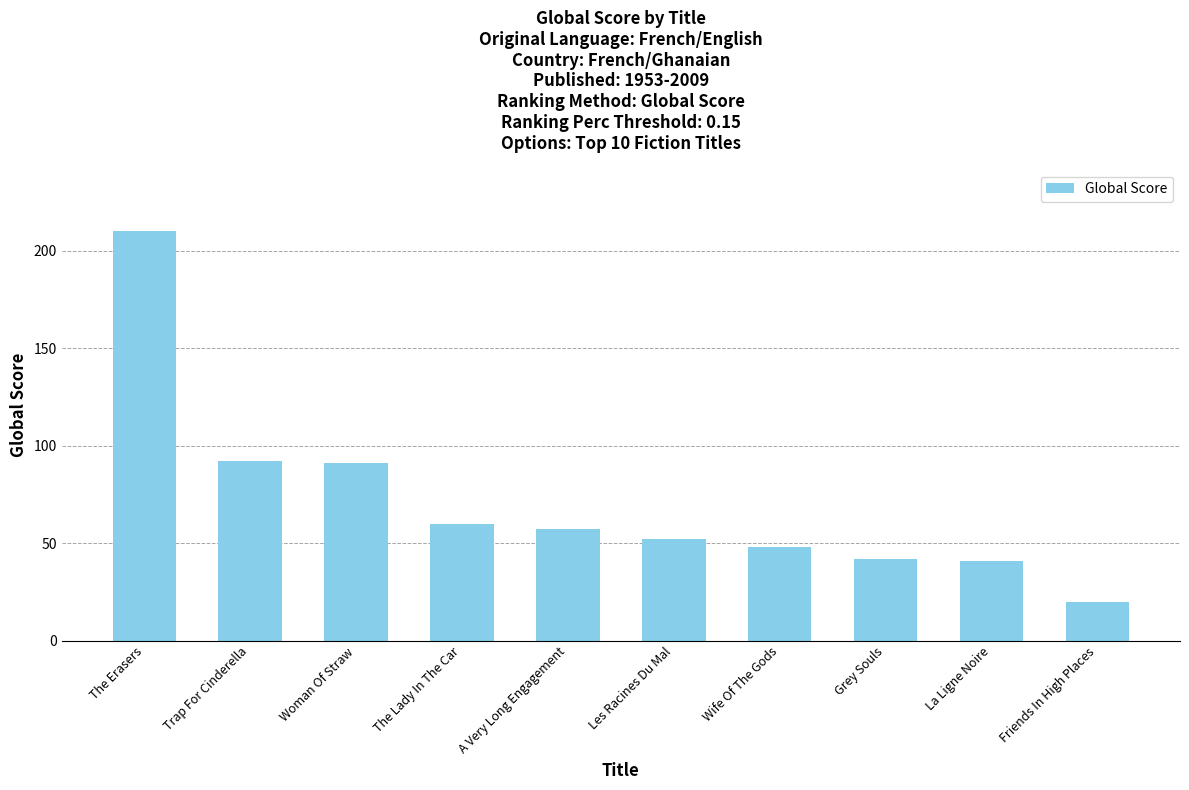

What is the change in value from Woman Of Straw to La Ligne Noire?

-50